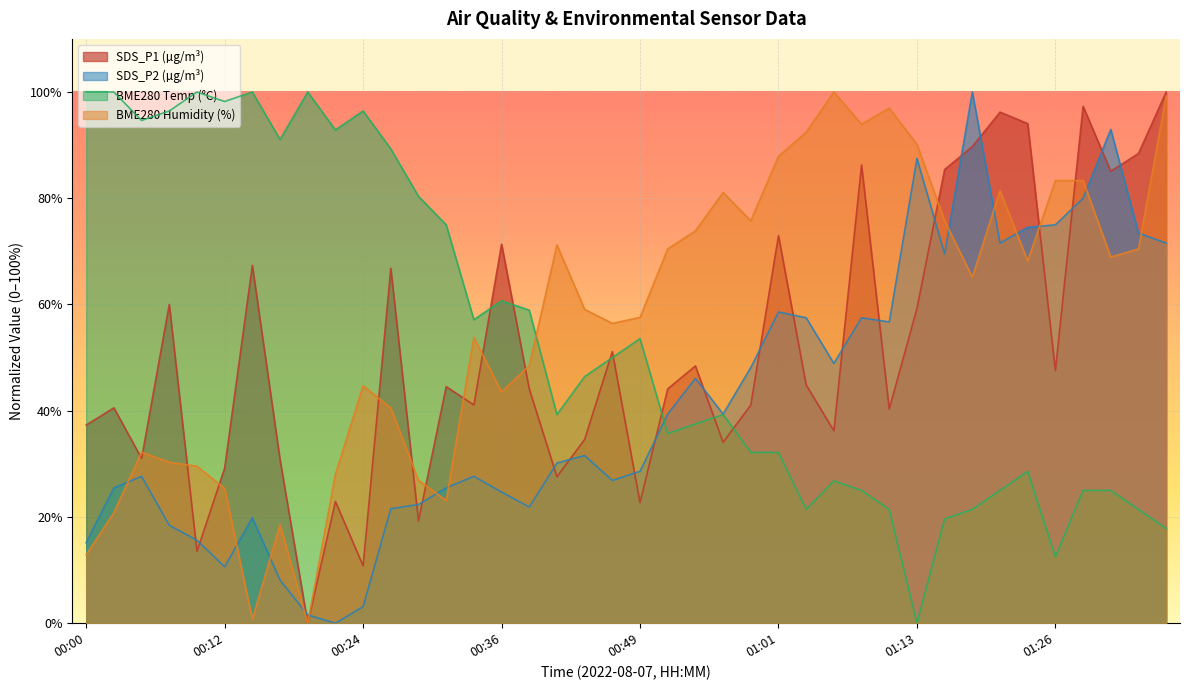

How many values in the BME280_humidity series exceed 65?

20